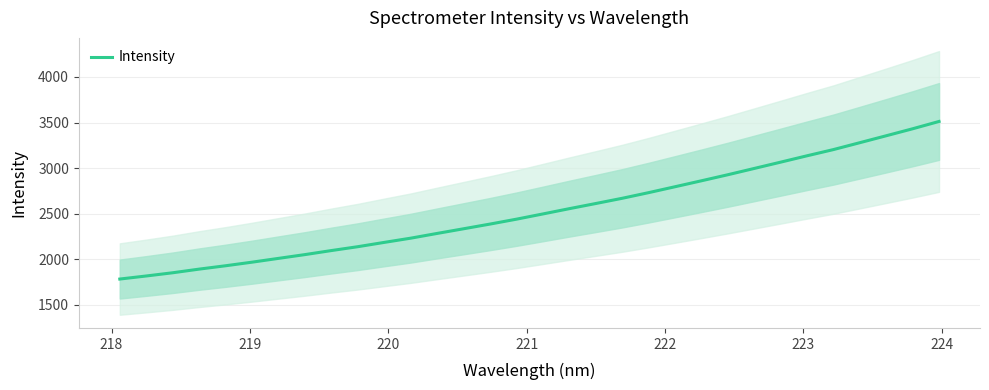

What is the value of the 17th point from the left?

2496.7